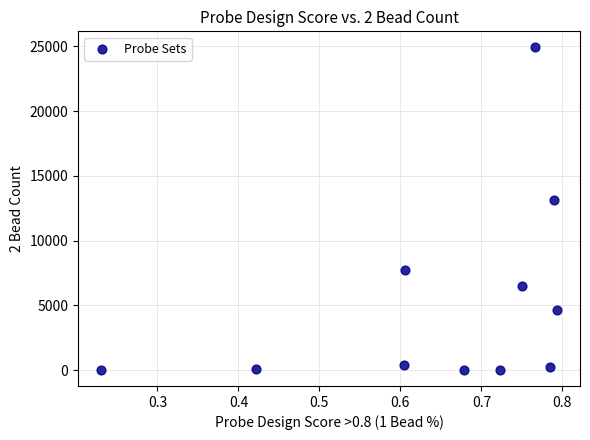

What Y value in the scatter plot is closest to 12470?

13135